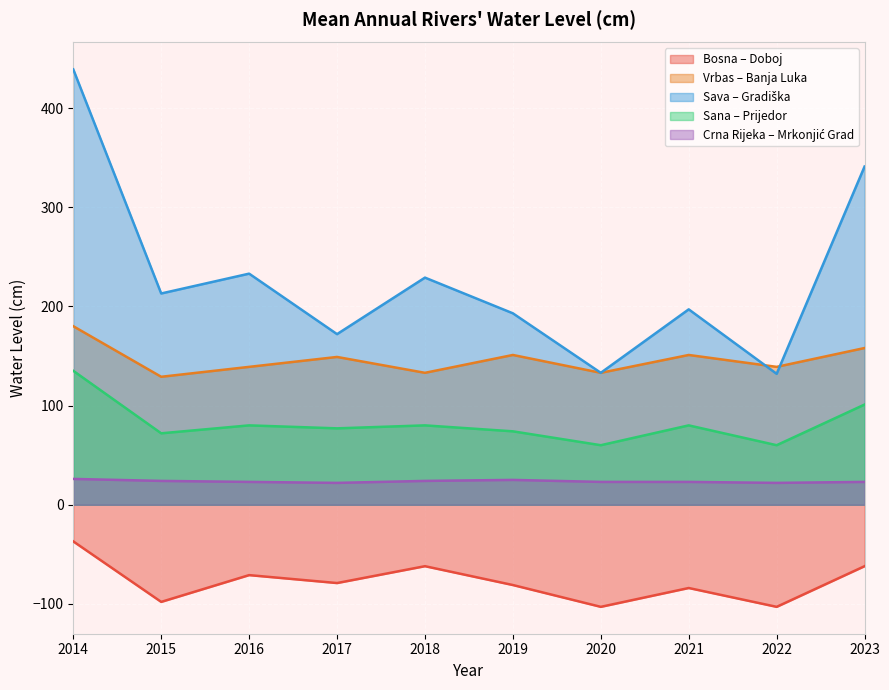

What are all the series names shown in the legend?

Bosna – Doboj, Vrbas – Banja Luka, Sava – Gradiška, Sana – Prijedor, Crna Rijeka – Mrkonjić Grad